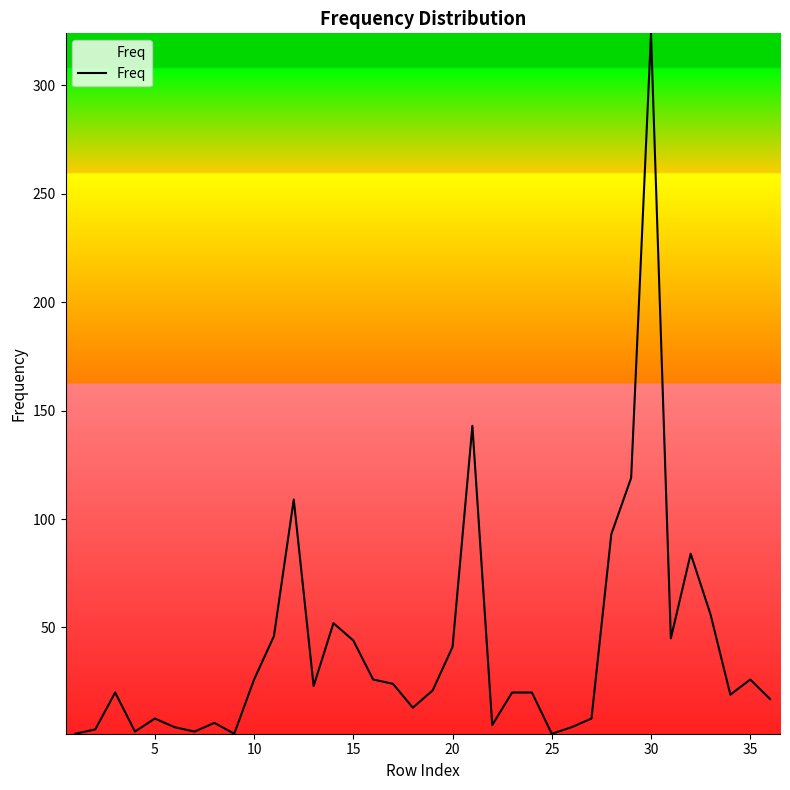

What is the average value?

40